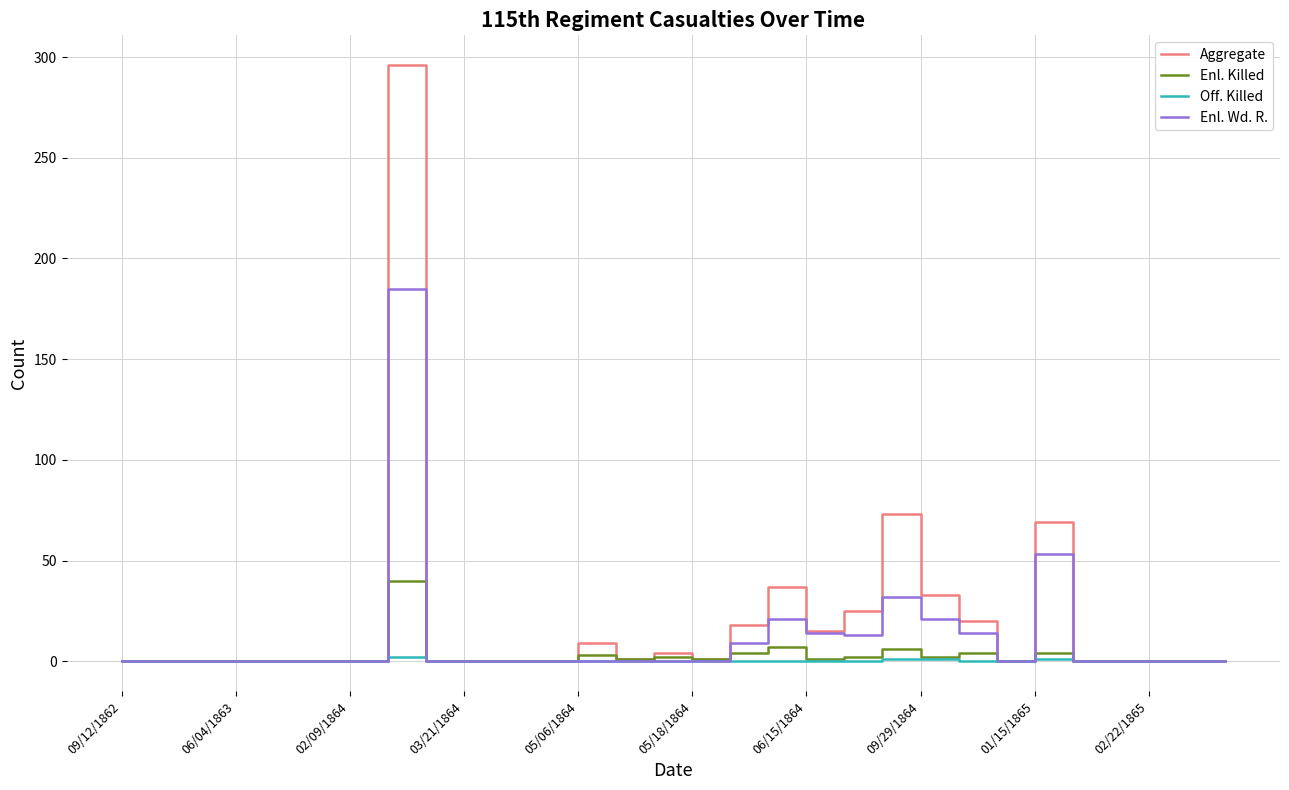

Rank the series by their maximum value, from lowest to highest.

Off. Killed, Enl. Killed, Enl. Wd. R., Aggregate